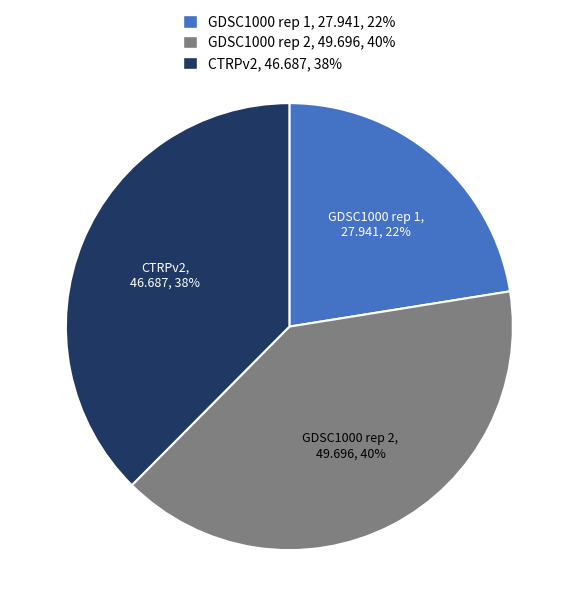

How many segments does this pie chart have?

3